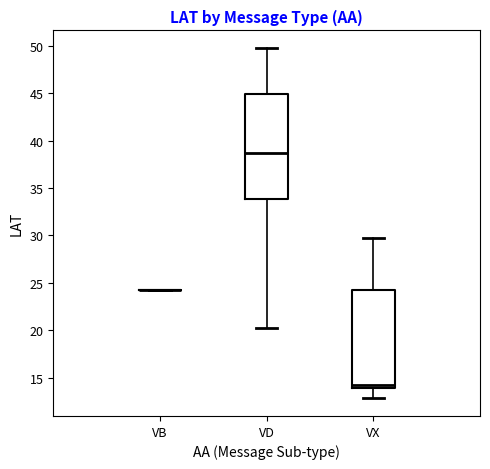

Reading left to right, transcribe this box plot: for each box, give where its median line is, the range the box spans, and where its two whiskers end, as read against the y-axis. The values are not printed on the chart, so give them approximately, as read against the axis.

VB: box collapsed to a line at 24.0, whiskers 24.0 to 24.0
VD: median 38.5, box 34.0 to 45.0, whiskers 20.0 to 50.0
VX: median 14.0 (just above the box's lower edge), box 14.0 to 24.0, whiskers 13.0 to 29.5